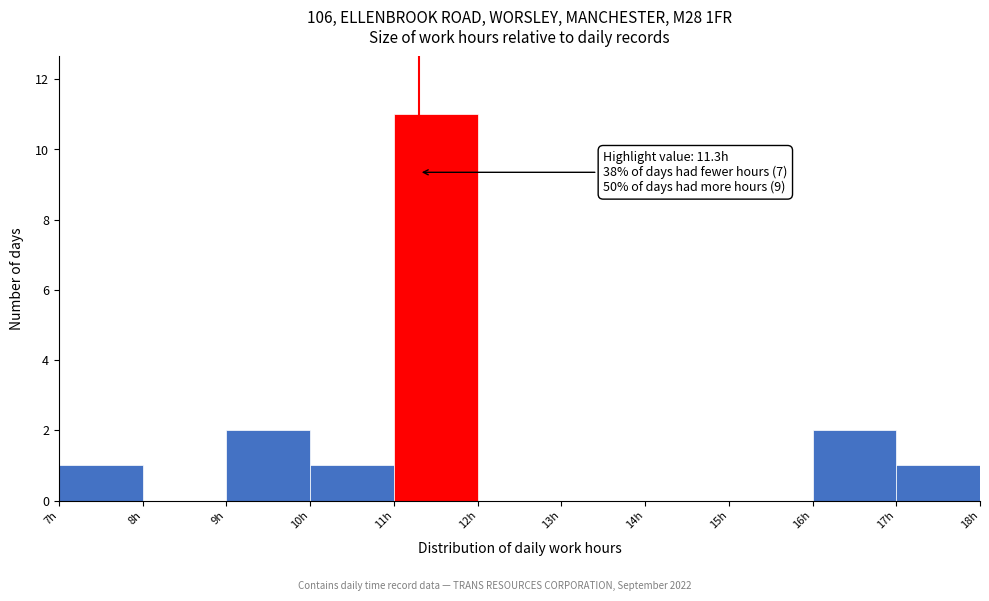

Over which range of the x-axis is the bar tallest?

11 to 12